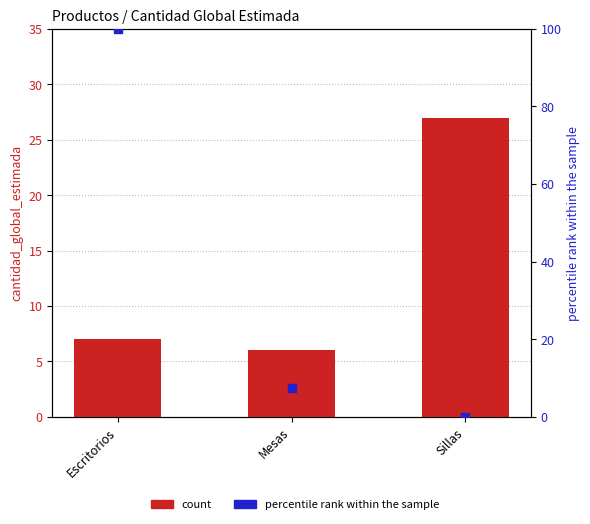

Is the value of count at Escritorios greater than the value of percentile rank within the sample at Mesas?

No